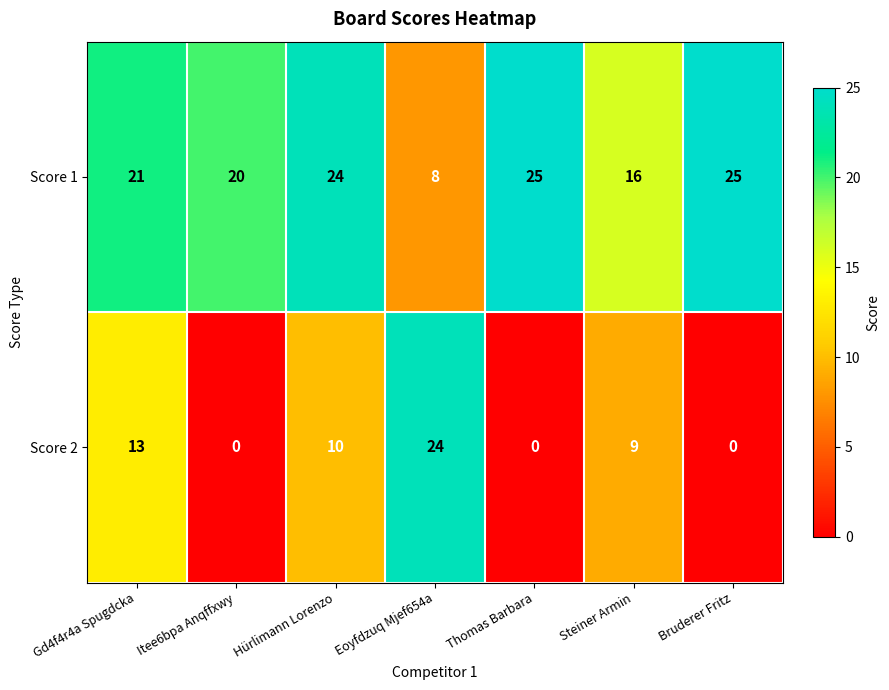

What is the sum of the Score 1 values at Itee6bpa Anqffxwy and Hürlimann Lorenzo?

44